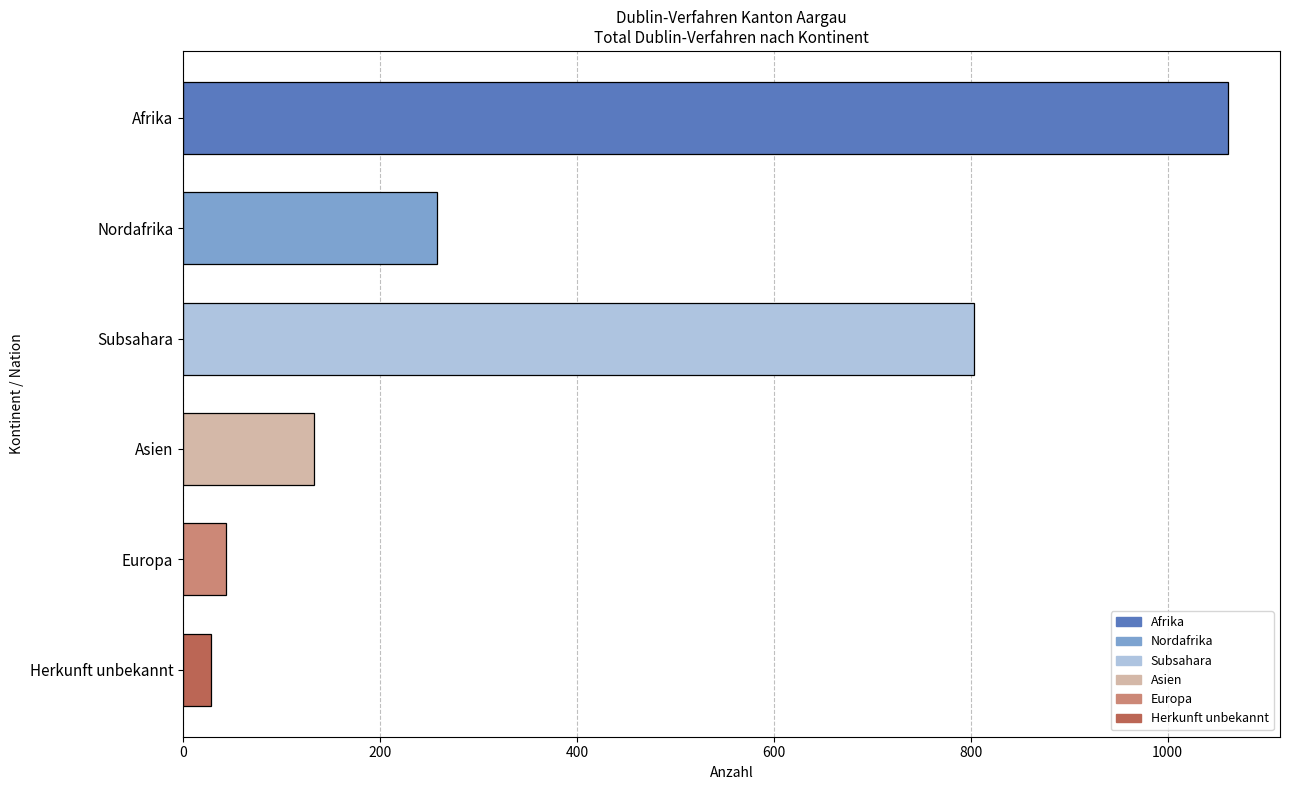

What is the difference between the maximum and minimum values?

1033